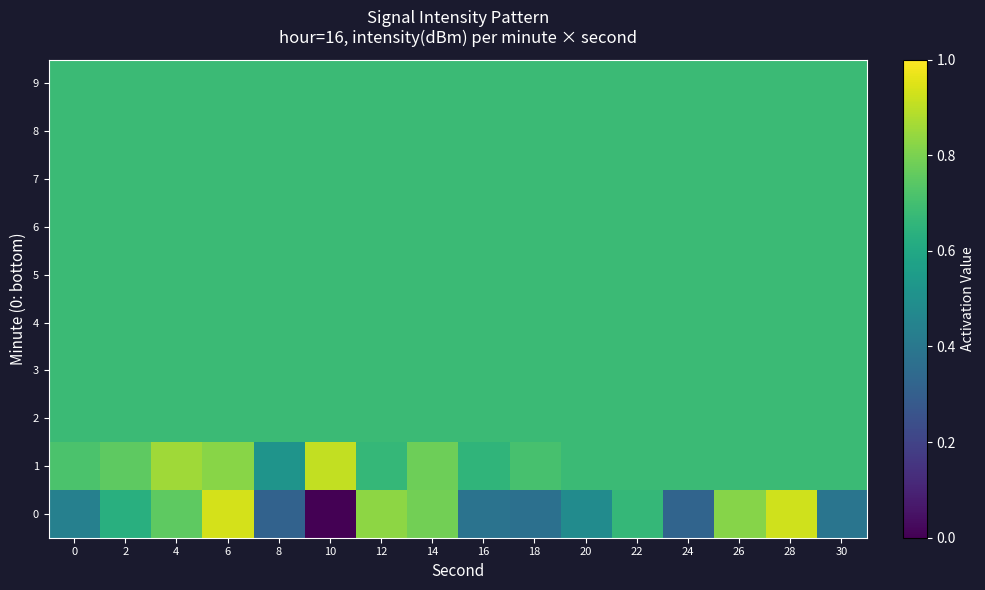

How many distinct data groups are displayed?

10